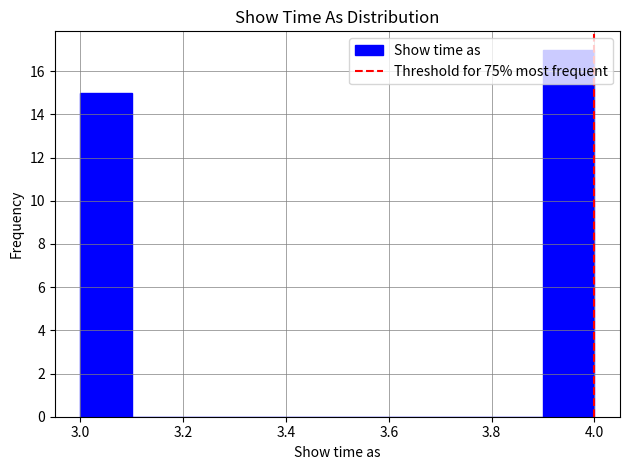

Reading left to right, transcribe this chart: for each bar, give the range it covers on the x-axis and its height. The values are not printed on the chart, so give them approximately, as read against the axis.

3.0 to 3.1: 15
3.1 to 3.2: 0
3.2 to 3.3: 0
3.3 to 3.4: 0
3.4 to 3.5: 0
3.5 to 3.6: 0
3.6 to 3.7: 0
3.7 to 3.8: 0
3.8 to 3.9: 0
3.9 to 4.0: 17